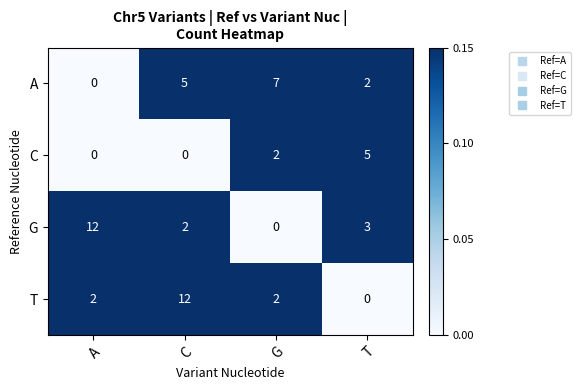

The G series shows 12 at A. True or false?

True